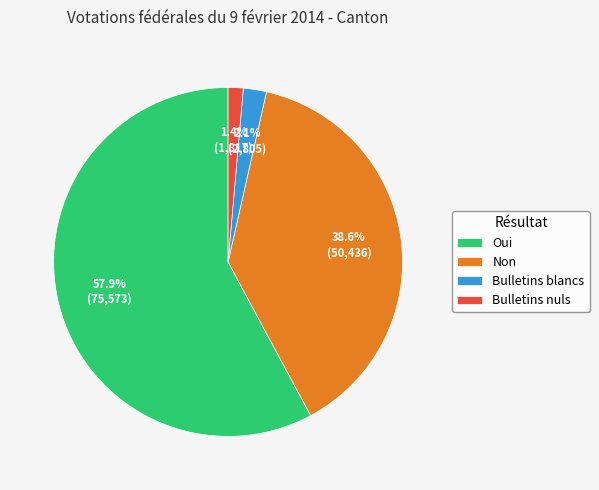

What percentage is the Bulletins blancs slice, to the nearest percent?

2%